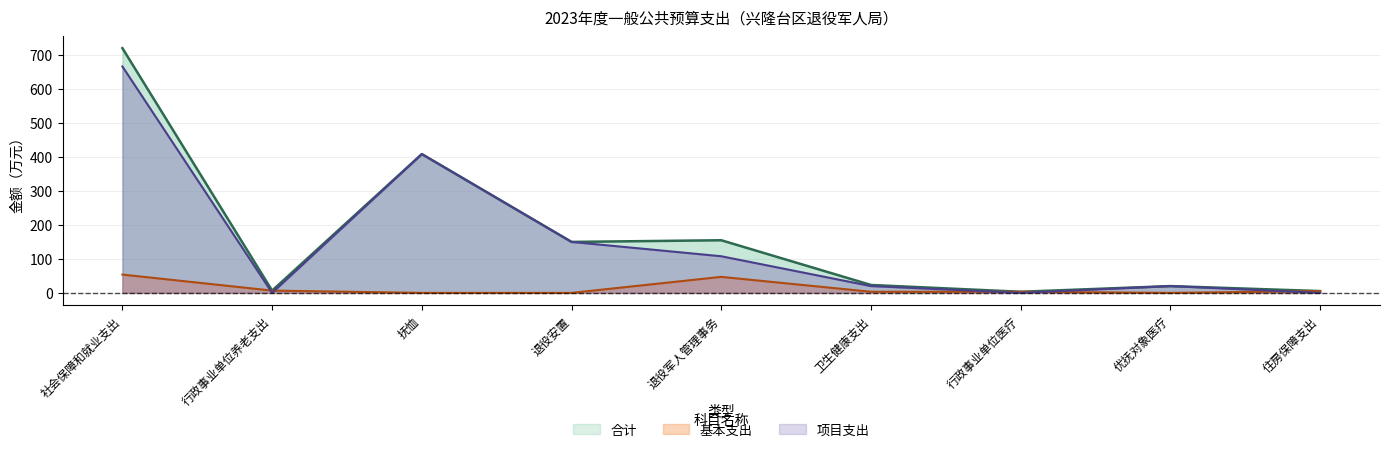

Reading left to right, extract all data points from this chart.

合计: 社会保障和就业支出=720.1	行政事业单位养老支出=6.7	抚恤=408.4	退役安置=150.0	退役军人管理事务=154.9	卫生健康支出=23.3	行政事业单位医疗=3.3	优抚对象医疗=20.0	住房保障支出=5.3
基本支出: 社会保障和就业支出=53.8	行政事业单位养老支出=6.7	抚恤=0.0	退役安置=0.0	退役军人管理事务=47.1	卫生健康支出=3.3	行政事业单位医疗=3.3	优抚对象医疗=0.0	住房保障支出=5.3
项目支出: 社会保障和就业支出=666.2	行政事业单位养老支出=0.0	抚恤=408.4	退役安置=150.0	退役军人管理事务=107.8	卫生健康支出=20.0	行政事业单位医疗=0.0	优抚对象医疗=20.0	住房保障支出=0.0